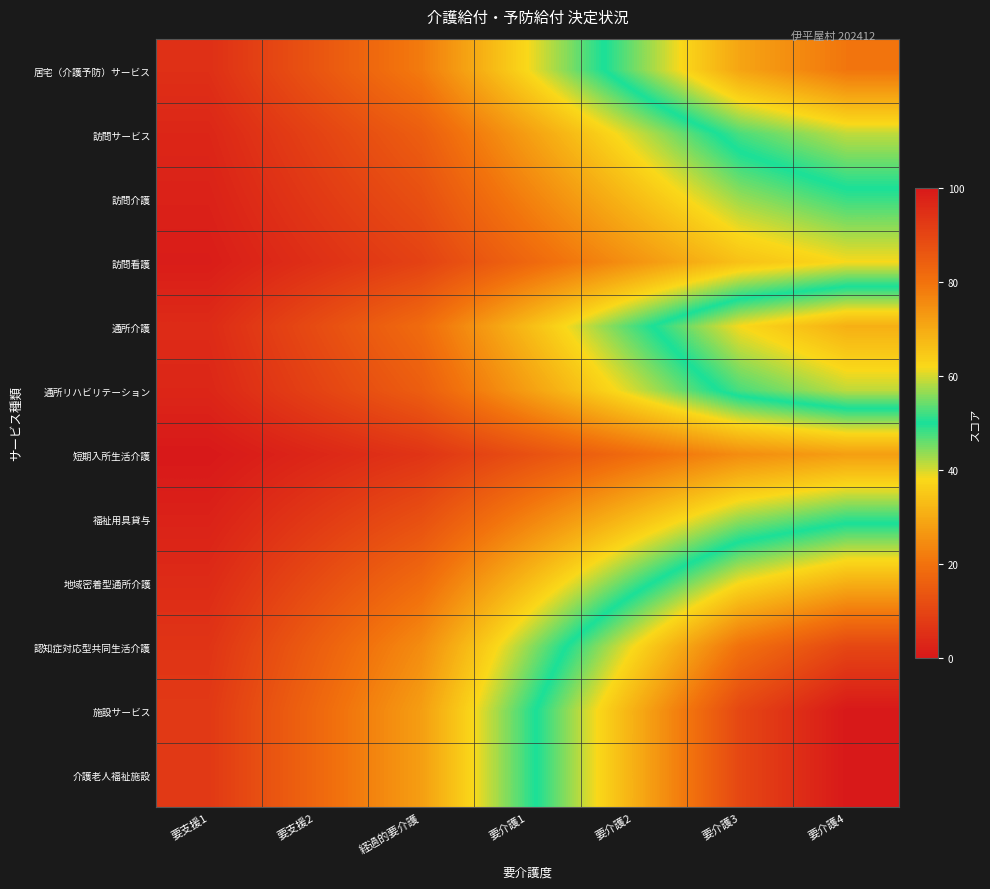

Reading right to left, extract all data points from this chart.

居宅（介護予防）サービス: 要介護4=79.4	要介護3=71.1	要介護2=54.6	要介護1=38.1	経過的要介護=21.6	要支援2=13.4	要支援1=5.2
訪問サービス: 要介護4=58.8	要介護3=52.6	要介護2=40.2	要介護1=27.8	経過的要介護=15.5	要支援2=9.3	要支援1=3.1
訪問介護: 要介護4=48.5	要介護3=43.3	要介護2=33.0	要介護1=22.7	経過的要介護=12.4	要支援2=7.2	要支援1=2.1
訪問看護: 要介護4=38.1	要介護3=34.0	要介護2=25.8	要介護1=17.5	経過的要介護=9.3	要支援2=5.2	要支援1=1.0
通所介護: 要介護4=69.1	要介護3=61.9	要介護2=47.4	要介護1=33.0	経過的要介護=18.6	要支援2=11.3	要支援1=4.1
通所リハビリテーション: 要介護4=58.8	要介護3=52.6	要介護2=40.2	要介護1=27.8	経過的要介護=15.5	要支援2=9.3	要支援1=3.1
短期入所生活介護: 要介護4=27.8	要介護3=24.7	要介護2=18.6	要介護1=12.4	経過的要介護=6.2	要支援2=3.1	要支援1=0.0
福祉用具貸与: 要介護4=48.5	要介護3=43.3	要介護2=33.0	要介護1=22.7	経過的要介護=12.4	要支援2=7.2	要支援1=2.1
地域密着型通所介護: 要介護4=69.1	要介護3=61.9	要介護2=47.4	要介護1=33.0	経過的要介護=18.6	要支援2=11.3	要支援1=4.1
認知症対応型共同生活介護: 要介護4=89.7	要介護3=80.4	要介護2=61.9	要介護1=43.3	経過的要介護=24.7	要支援2=15.5	要支援1=6.2
施設サービス: 要介護4=100.0	要介護3=89.7	要介護2=69.1	要介護1=48.5	経過的要介護=27.8	要支援2=17.5	要支援1=7.2
介護老人福祉施設: 要介護4=100.0	要介護3=89.7	要介護2=69.1	要介護1=48.5	経過的要介護=27.8	要支援2=17.5	要支援1=7.2